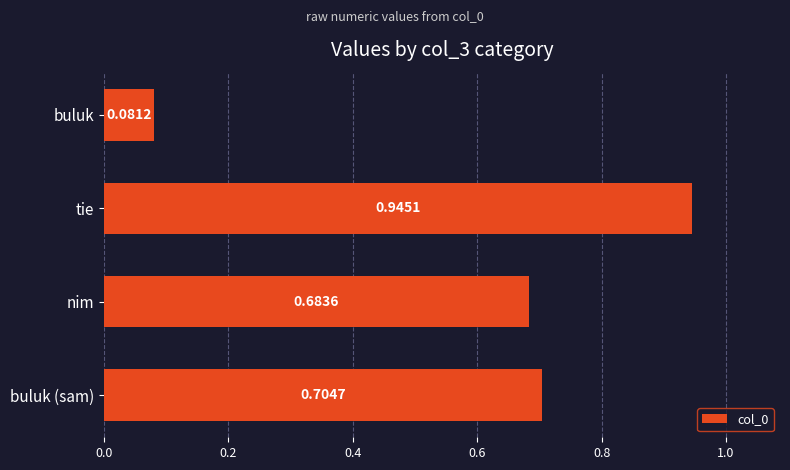

Which category has the lowest value across all series?

buluk